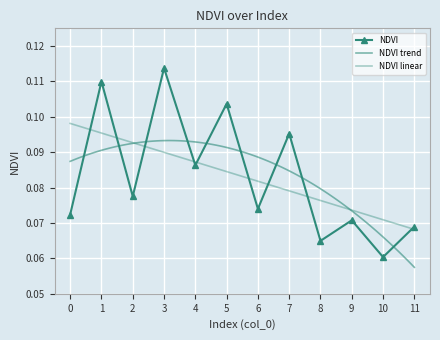

Rank the categories by value from highest to lowest.

3, 1, 5, 7, 4, 2, 6, 0, 9, 11, 8, 10